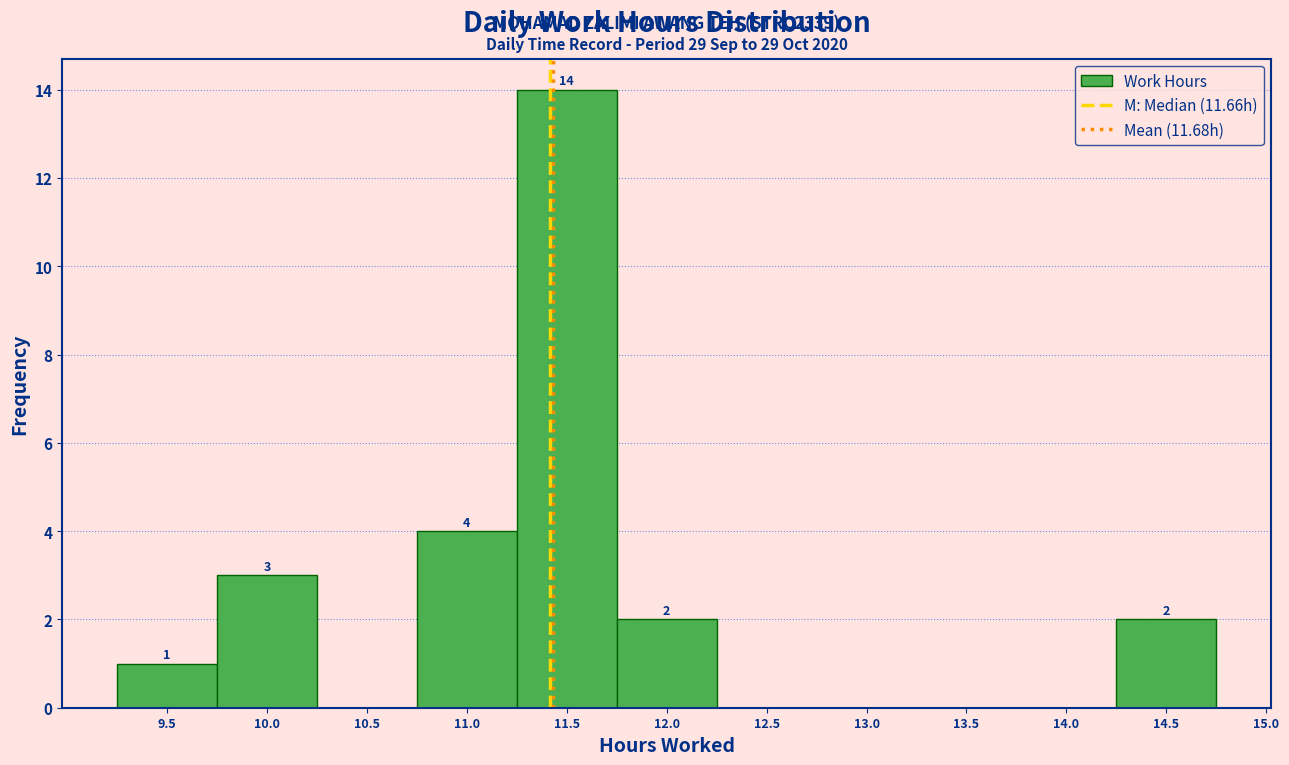

Reading left to right, extract all data points from this chart.

9.5=1	10.0=3	10.5=0	11.0=4	11.5=14	12.0=2	12.5=0	13.0=0	13.5=0	14.0=0	14.5=2